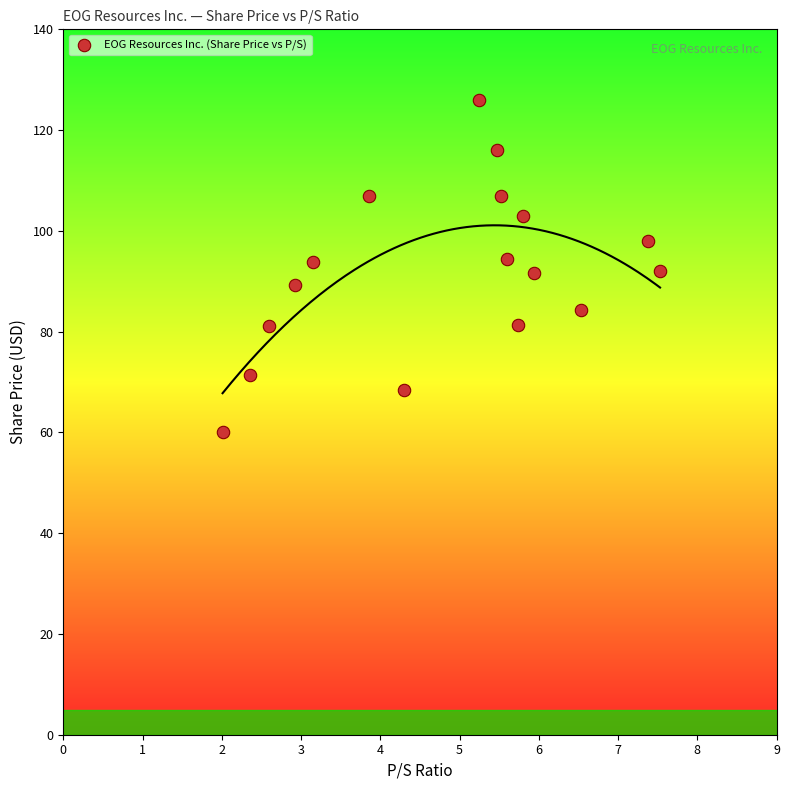

What is the range of Y values (max minus min)?

65.9